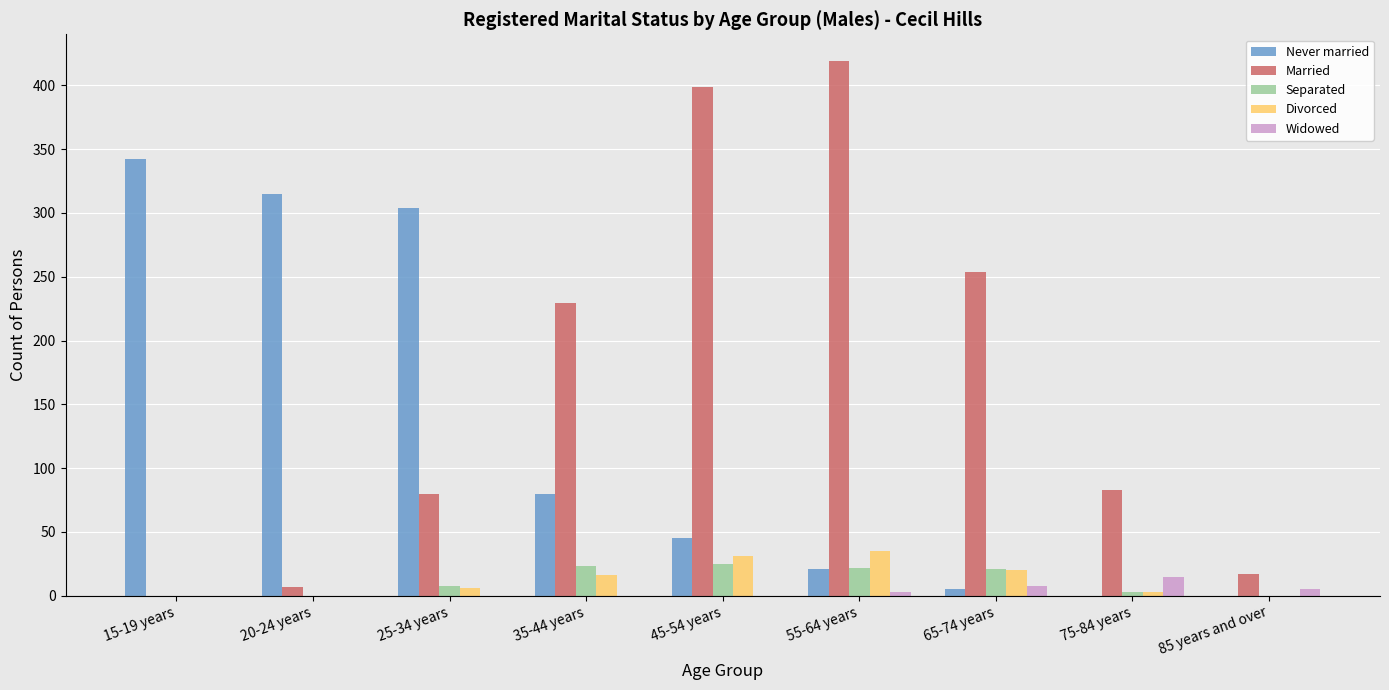

Which series changed the most between 15-19 years and 35-44 years?

Never married